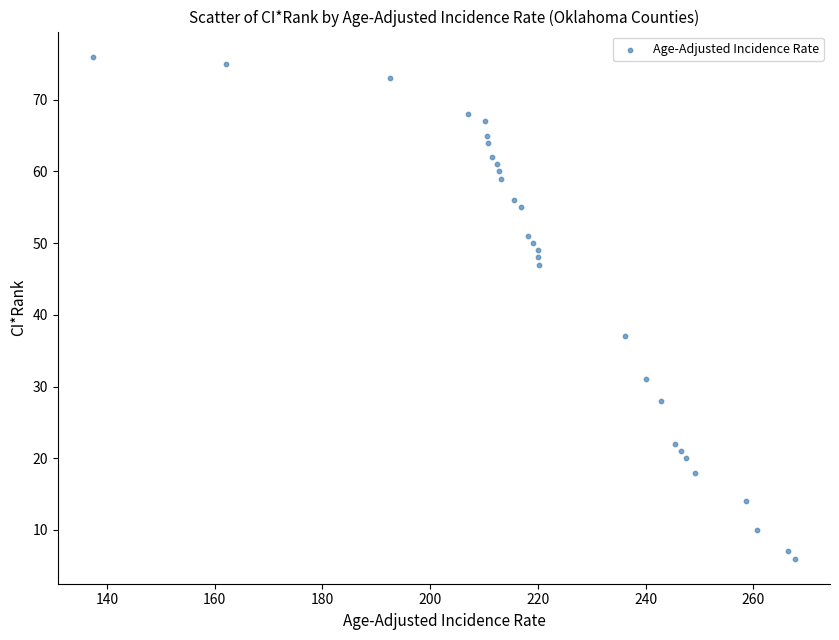

What Y value in the scatter plot is closest to 41?

37